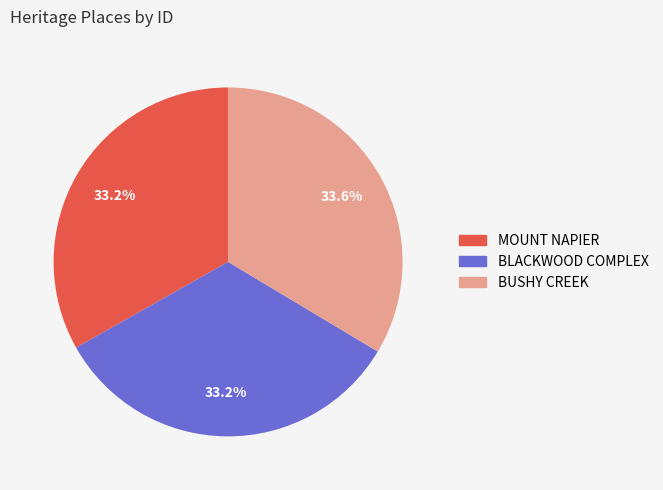

Combined, what portion of the pie is MOUNT NAPIER and BUSHY CREEK?

66.8%